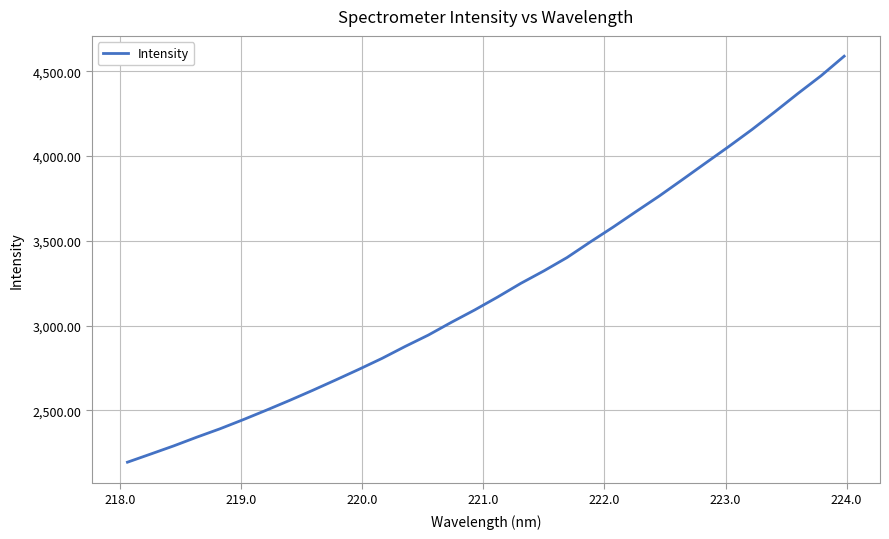

What is the difference between the maximum and minimum values?

2393.6